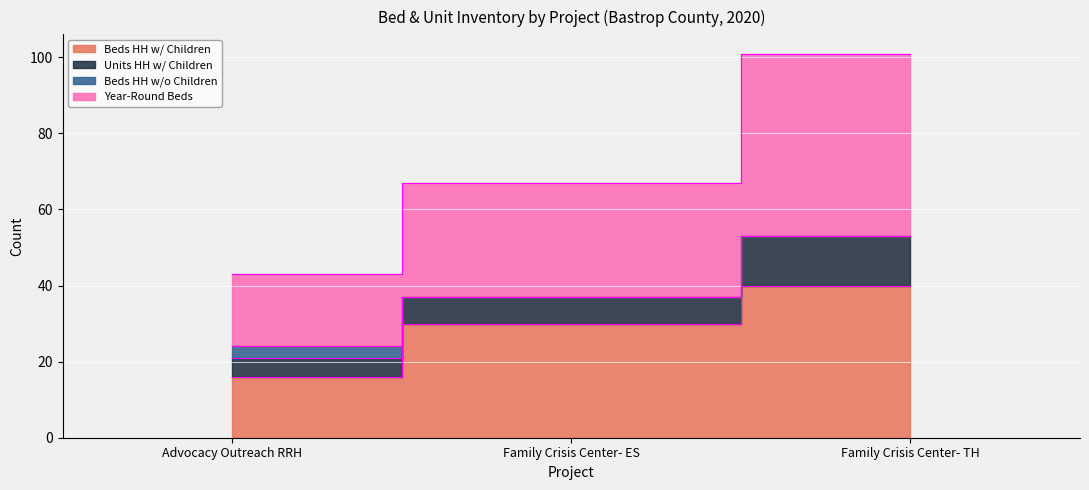

The value of Year-Round Beds at Advocacy Outreach RRH is 15. True or false?

False